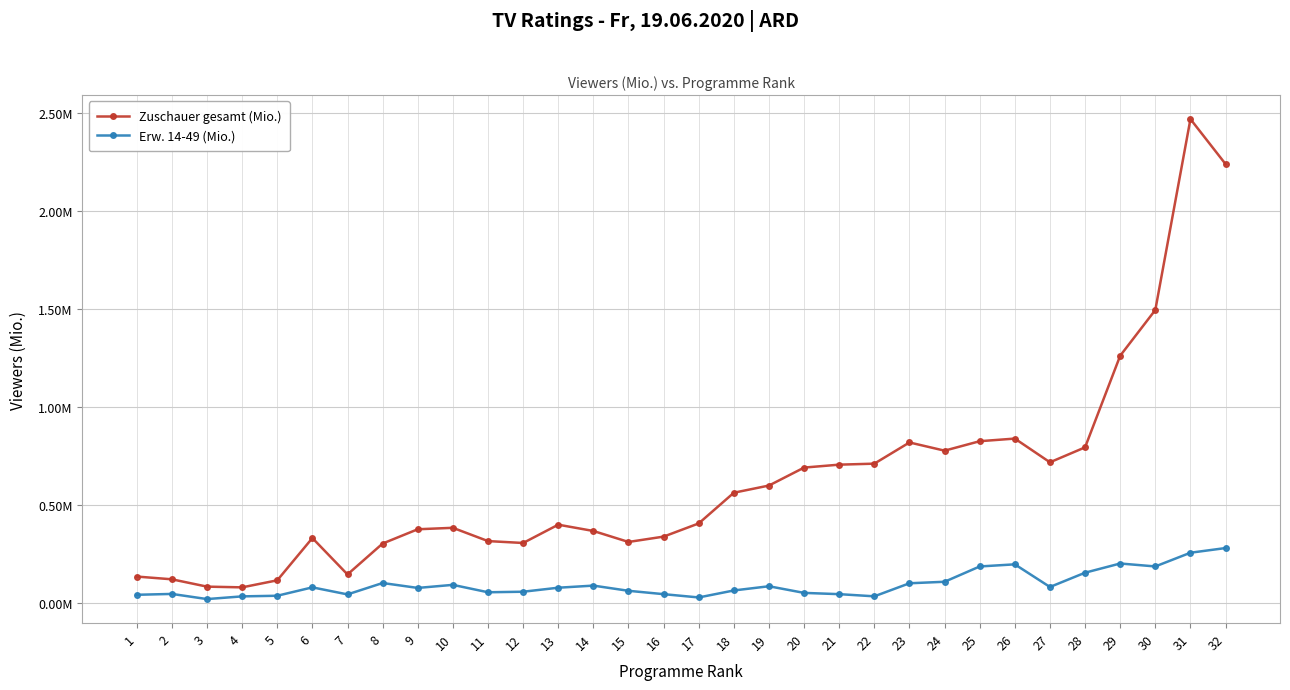

True or false: Erw. 14-49 (Mio.) and Zuschauer gesamt (Mio.) cross at least once.

False